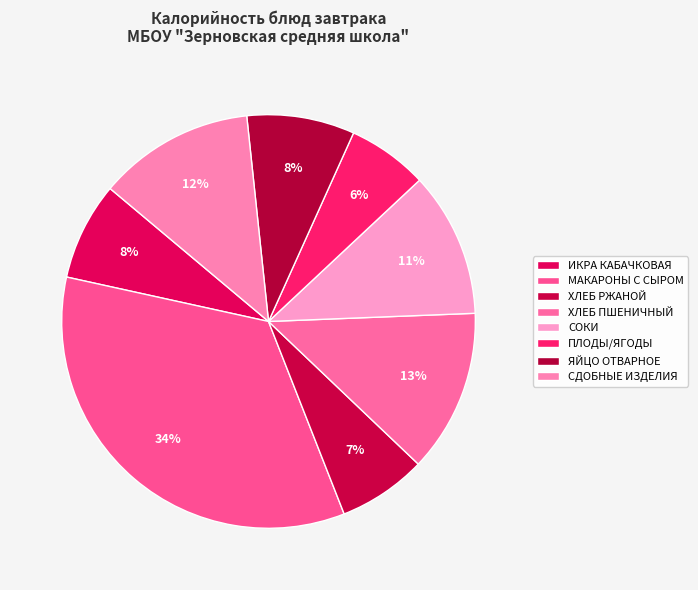

How many slices are in this pie chart?

8